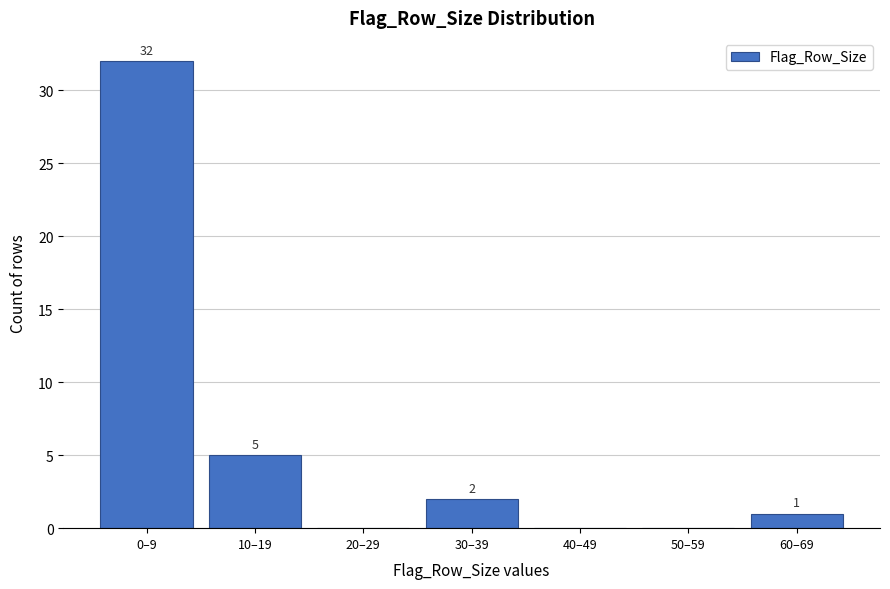

Reading right to left, what are all the values shown in this chart?

60–69=1	50–59=0	40–49=0	30–39=2	20–29=0	10–19=5	0–9=32